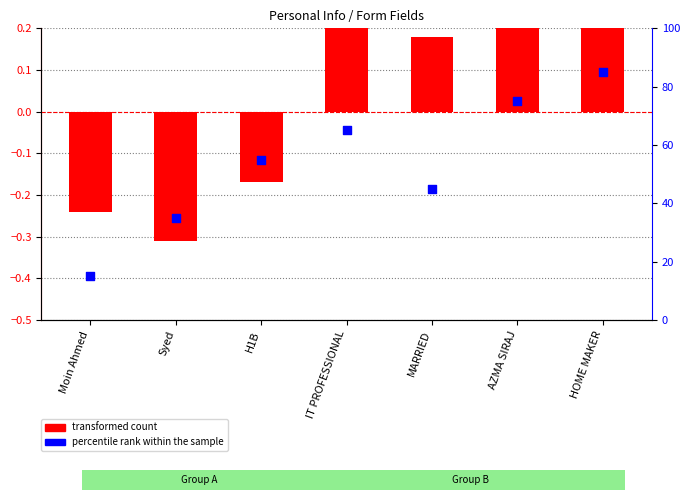

Which series has the largest total across all categories?

percentile rank within the sample